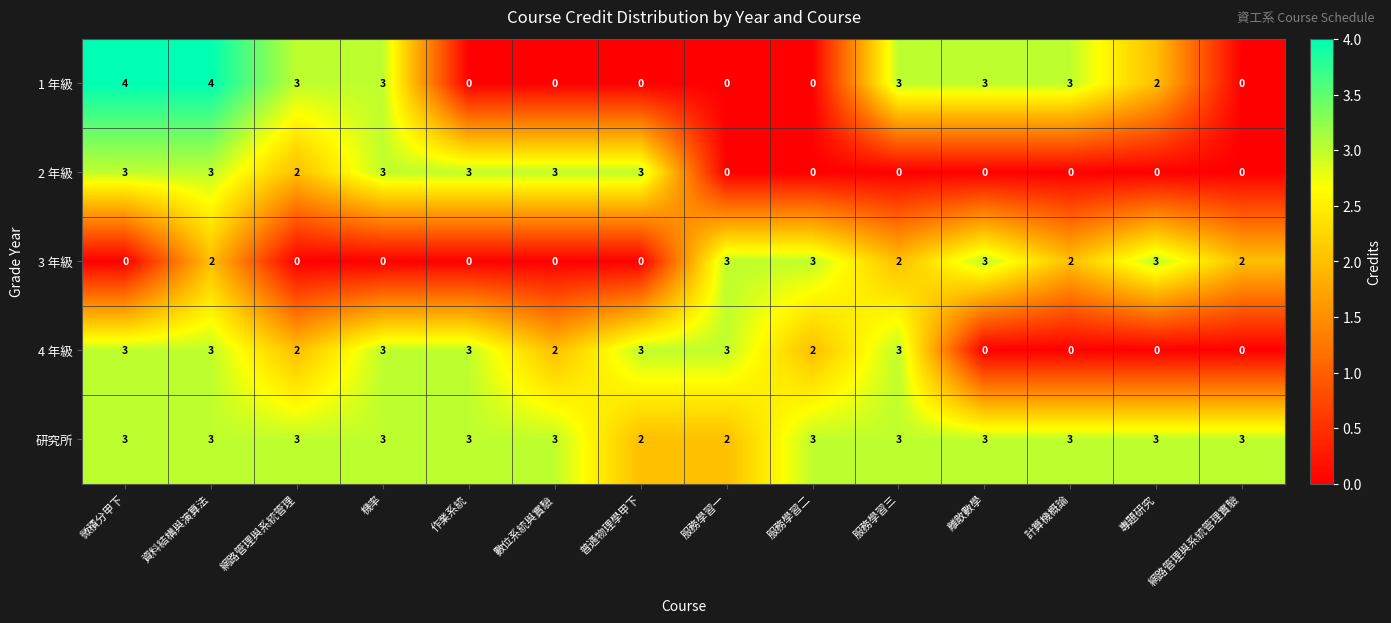

Which series has the widest spread of values?

1 年級